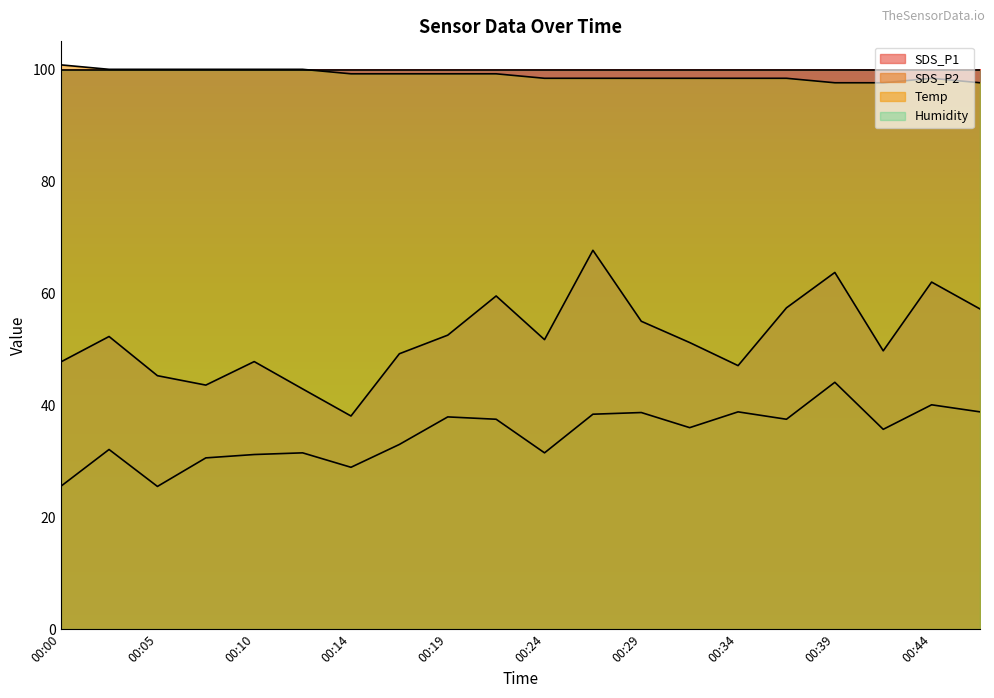

True or false: Temp has more than 0 interior local peaks.

True